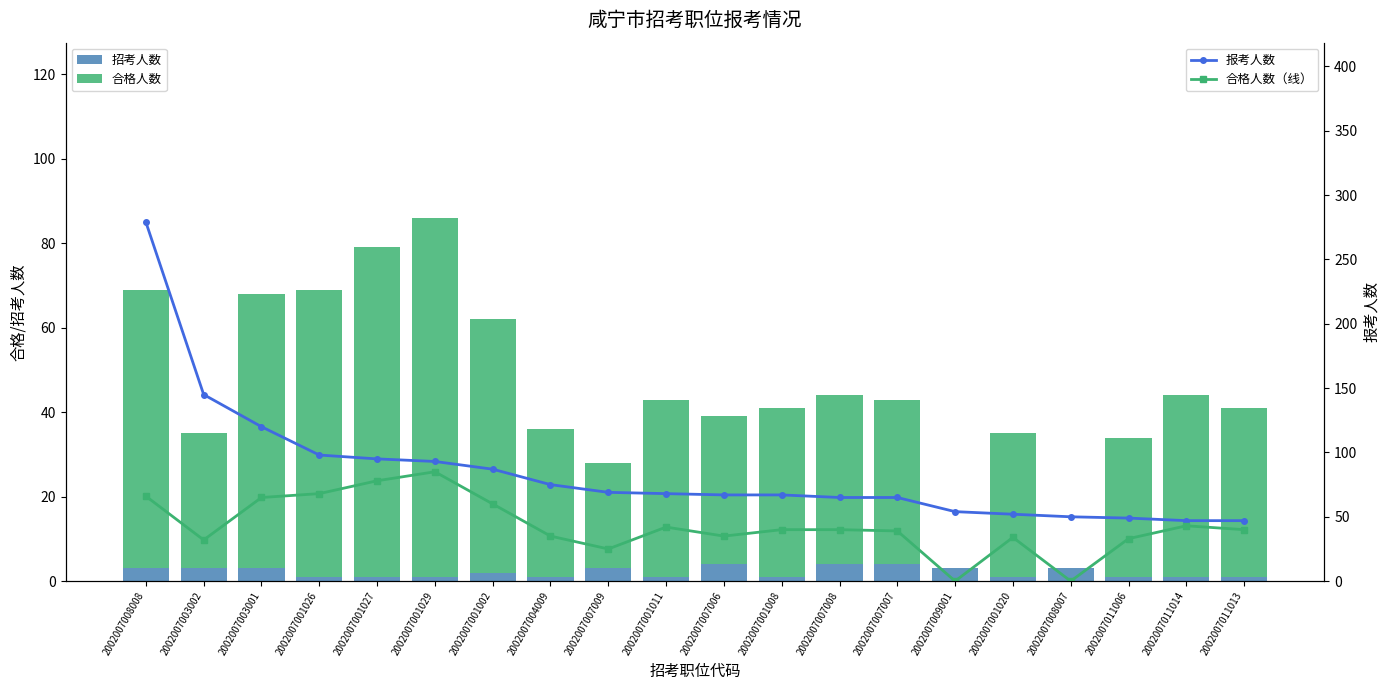

Does the chart contain stacked bars?

No